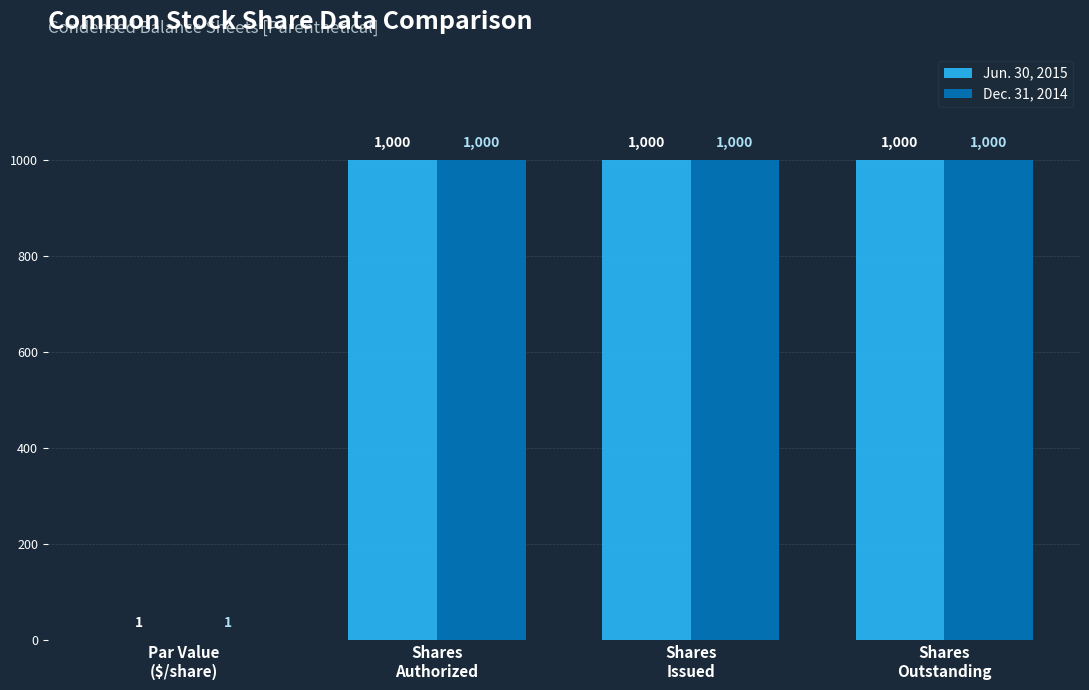

What is the greatest value displayed?

1000